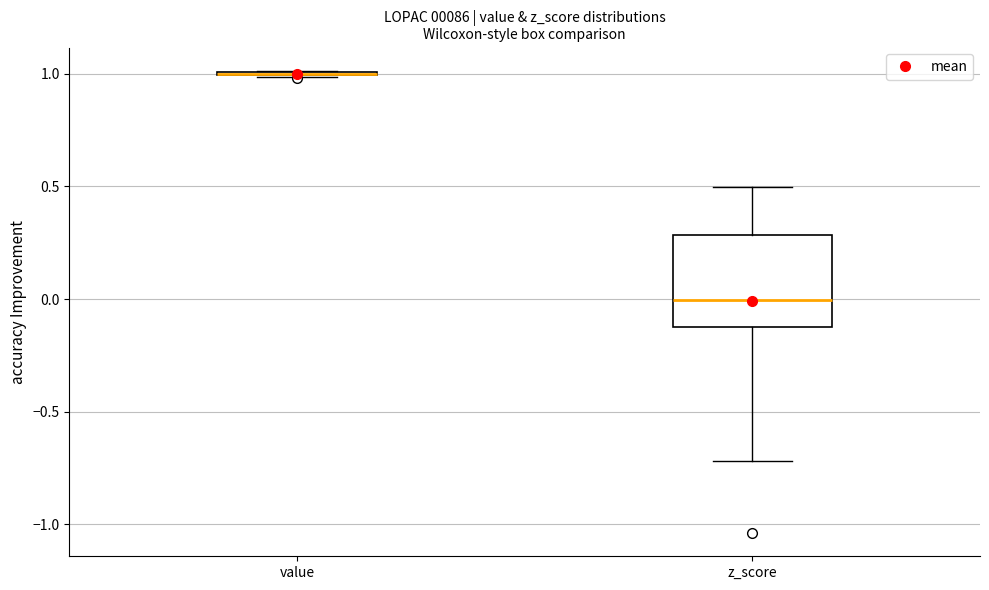

Reading left to right, transcribe this box plot: for each box, give where its median line is, the range the box spans, and where its two whiskers end, as read against the y-axis. The values are not printed on the chart, so give them approximately, as read against the axis.

value: box collapsed to a line at 1.0, whiskers 1.0 to 1.0
z_score: median 0.0, box -0.1 to 0.3, whiskers -0.7 to 0.5